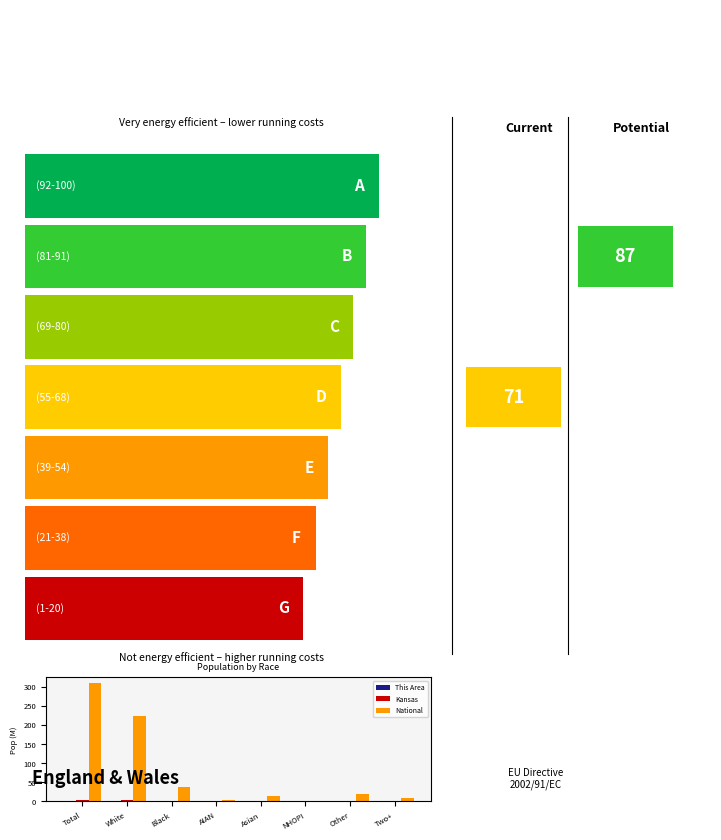

Which series has the largest total across all categories?

National